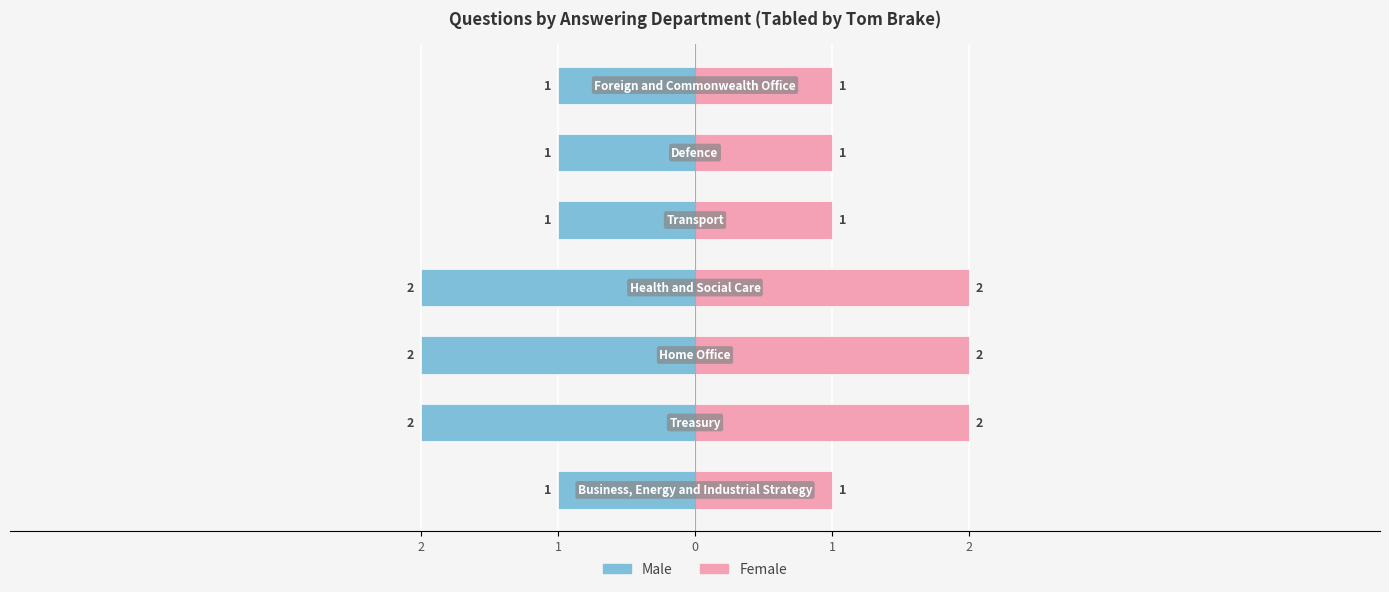

What is the minimum value for Questions (Right)?

1